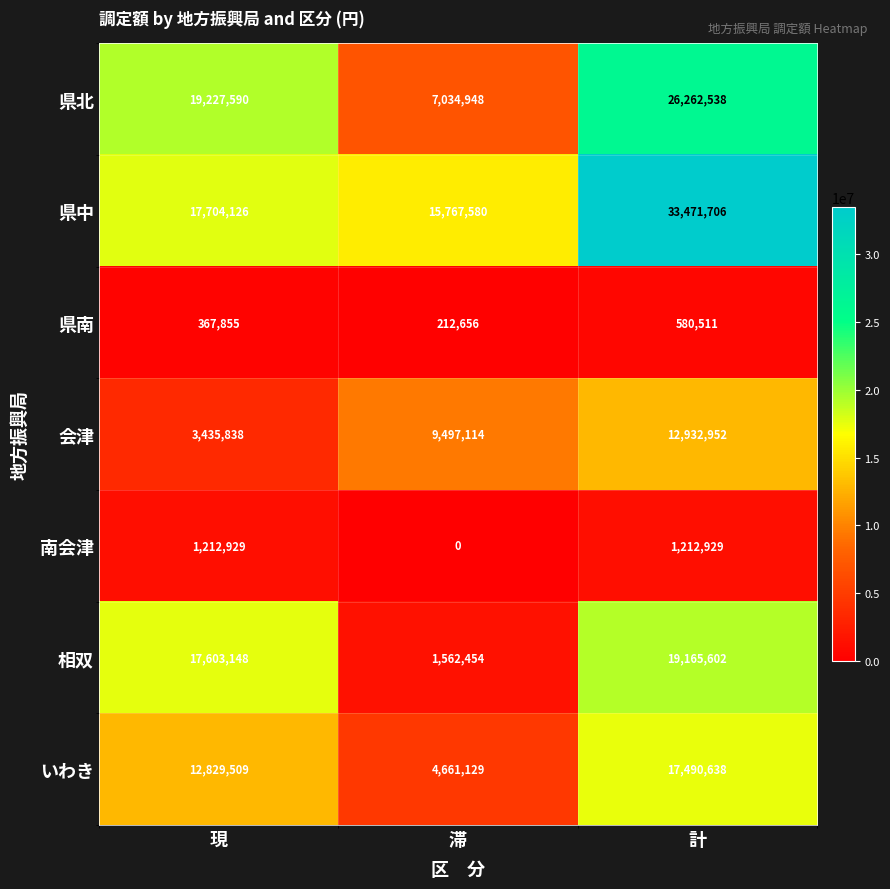

Reading left to right, transcribe all the data shown in this chart.

県北: 現=19227590	滞=7034948	計=26262538
県中: 現=17704126	滞=15767580	計=33471706
県南: 現=367855	滞=212656	計=580511
会津: 現=3435838	滞=9497114	計=12932952
南会津: 現=1212929	滞=0	計=1212929
相双: 現=17603148	滞=1562454	計=19165602
いわき: 現=12829509	滞=4661129	計=17490638